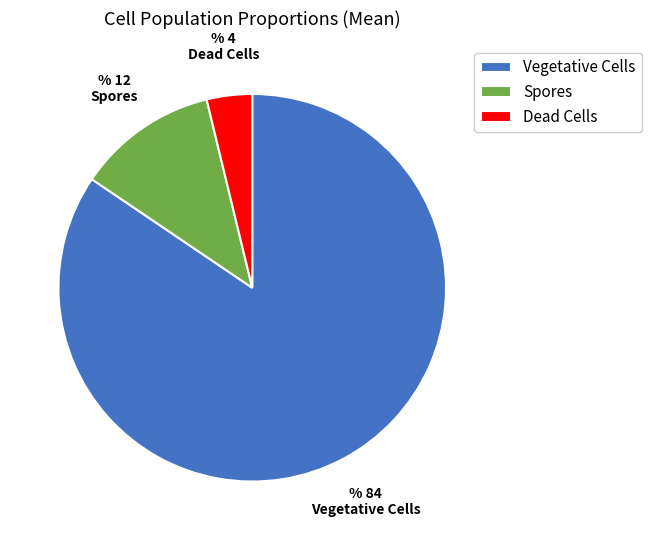

Rank the categories by value from highest to lowest.

Vegetative Cells, Spores, Dead Cells